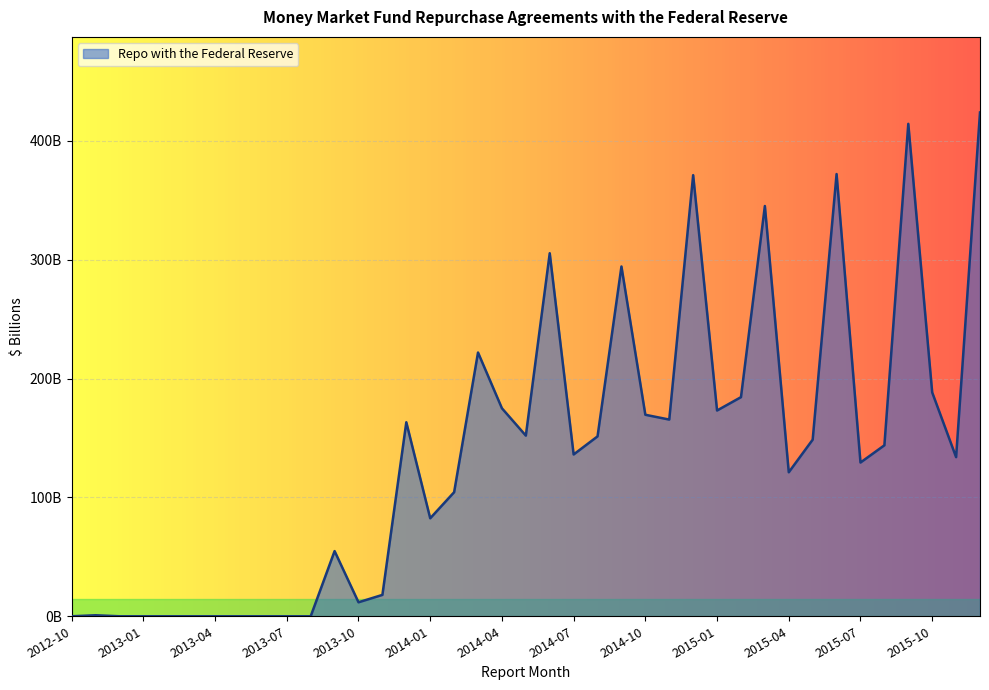

Does the chart have visible grid lines?

Yes